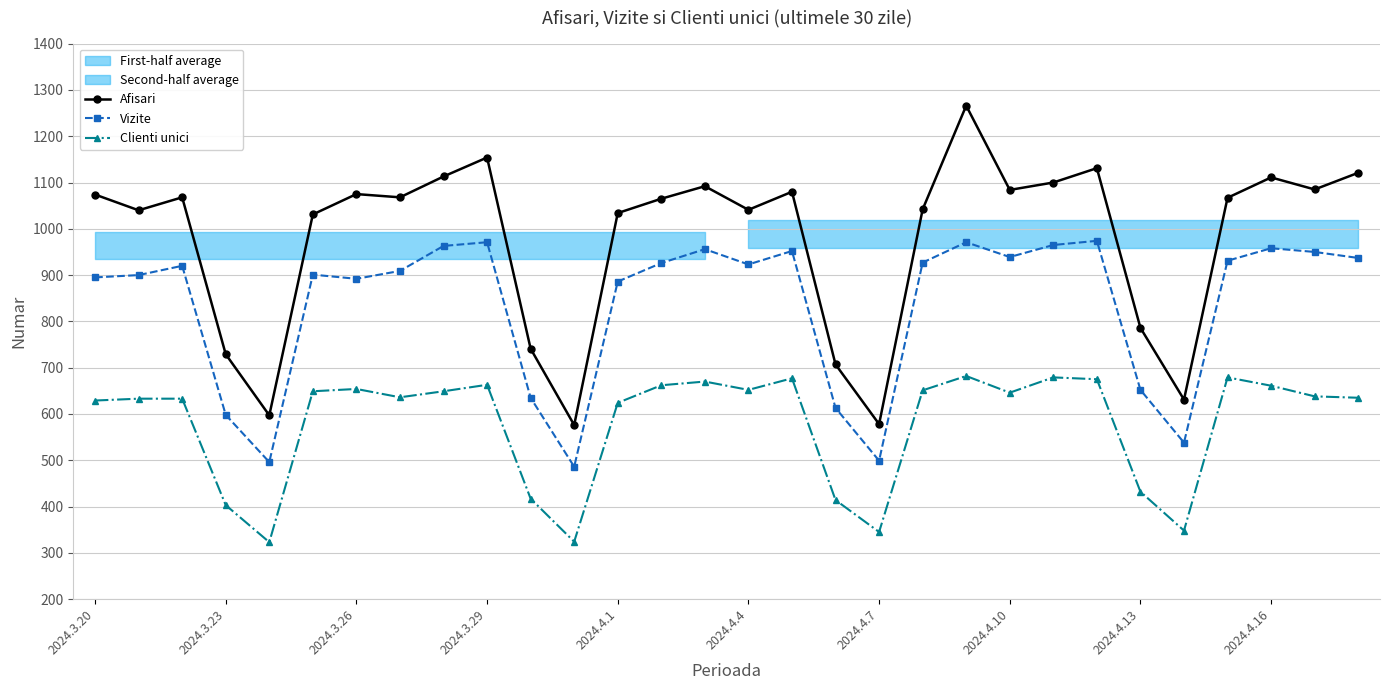

True or false: Vizite has more than 0 interior local peaks.

True